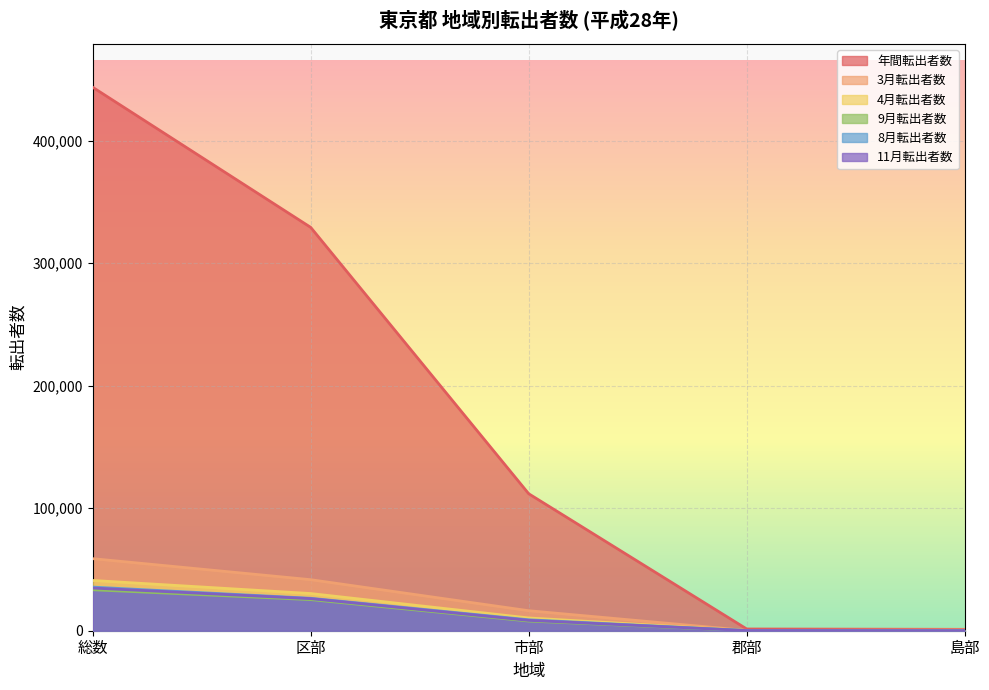

How many lines are shown in the chart?

6